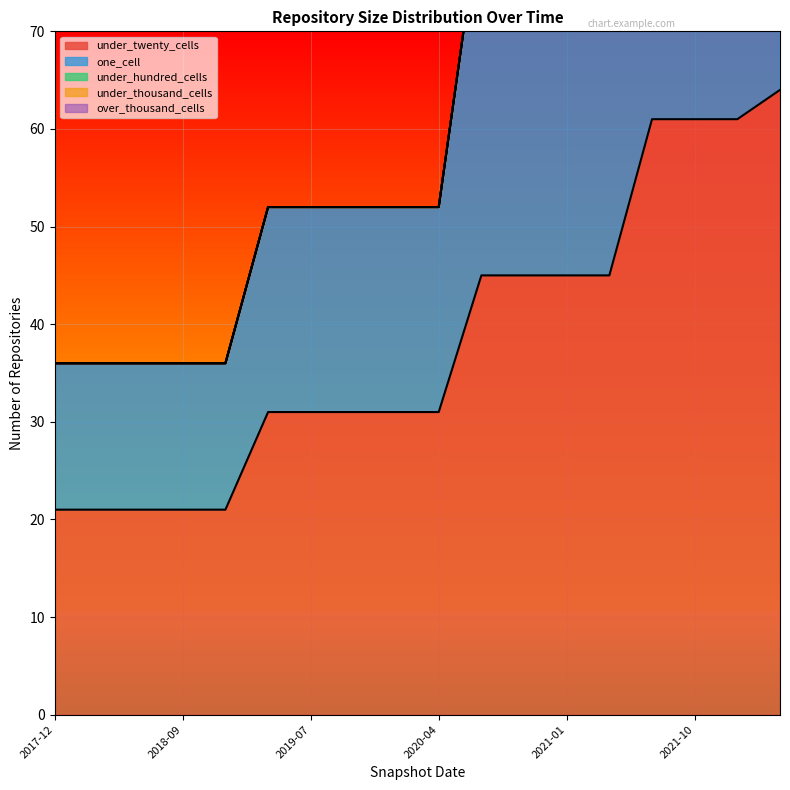

Is the value of under_thousand_cells at 2021-01-01 greater than the value of over_thousand_cells at 2019-04-06?

No